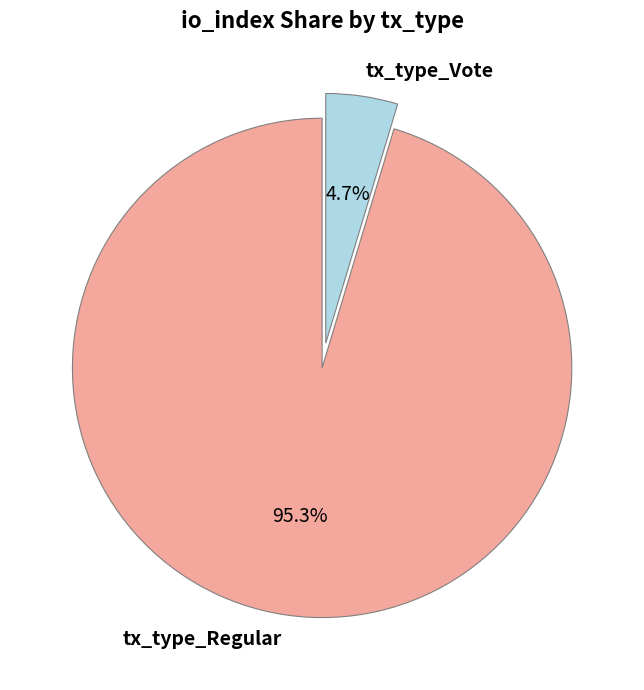

How much of the chart is everything except tx_type_Vote?

95.3%